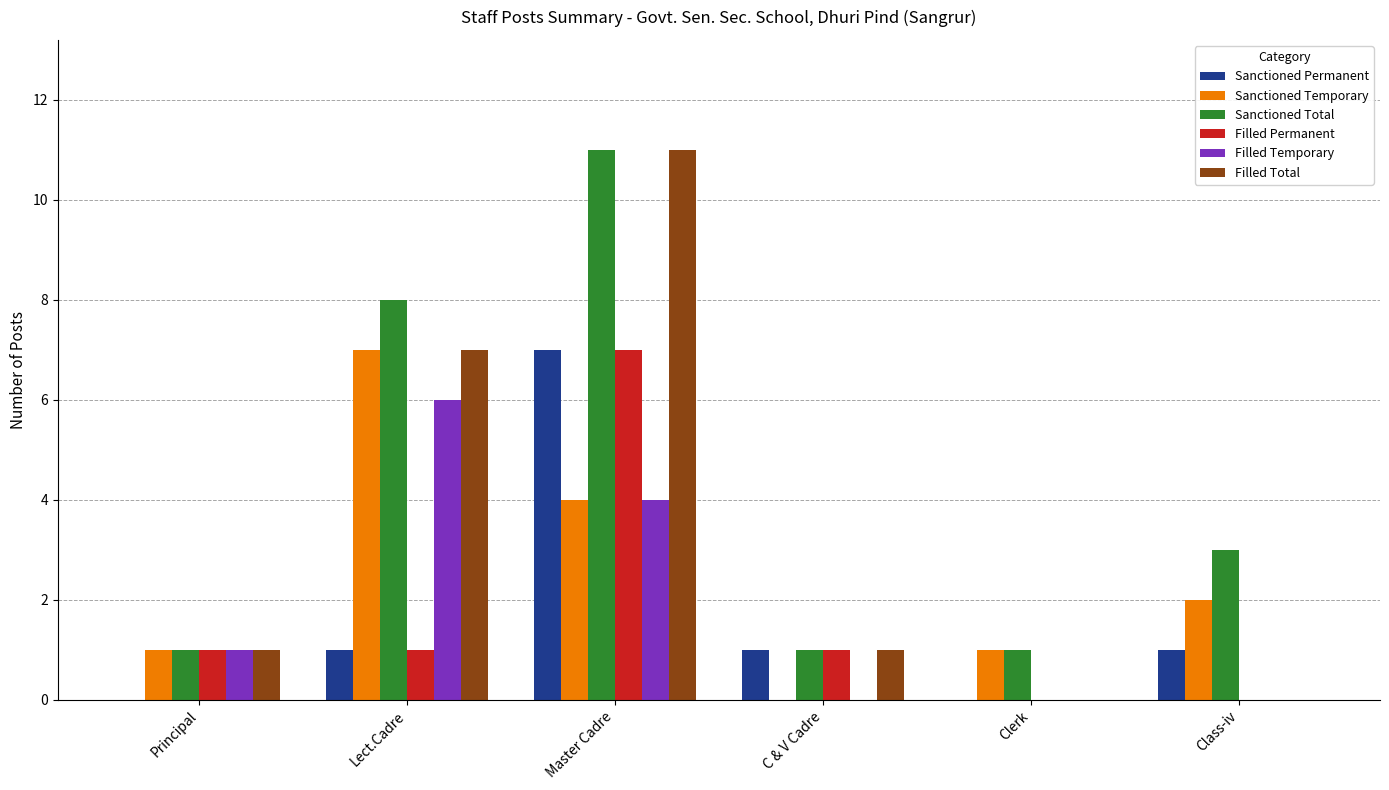

What is the difference between the Filled Temporary values at Lect.Cadre and Principal?

5